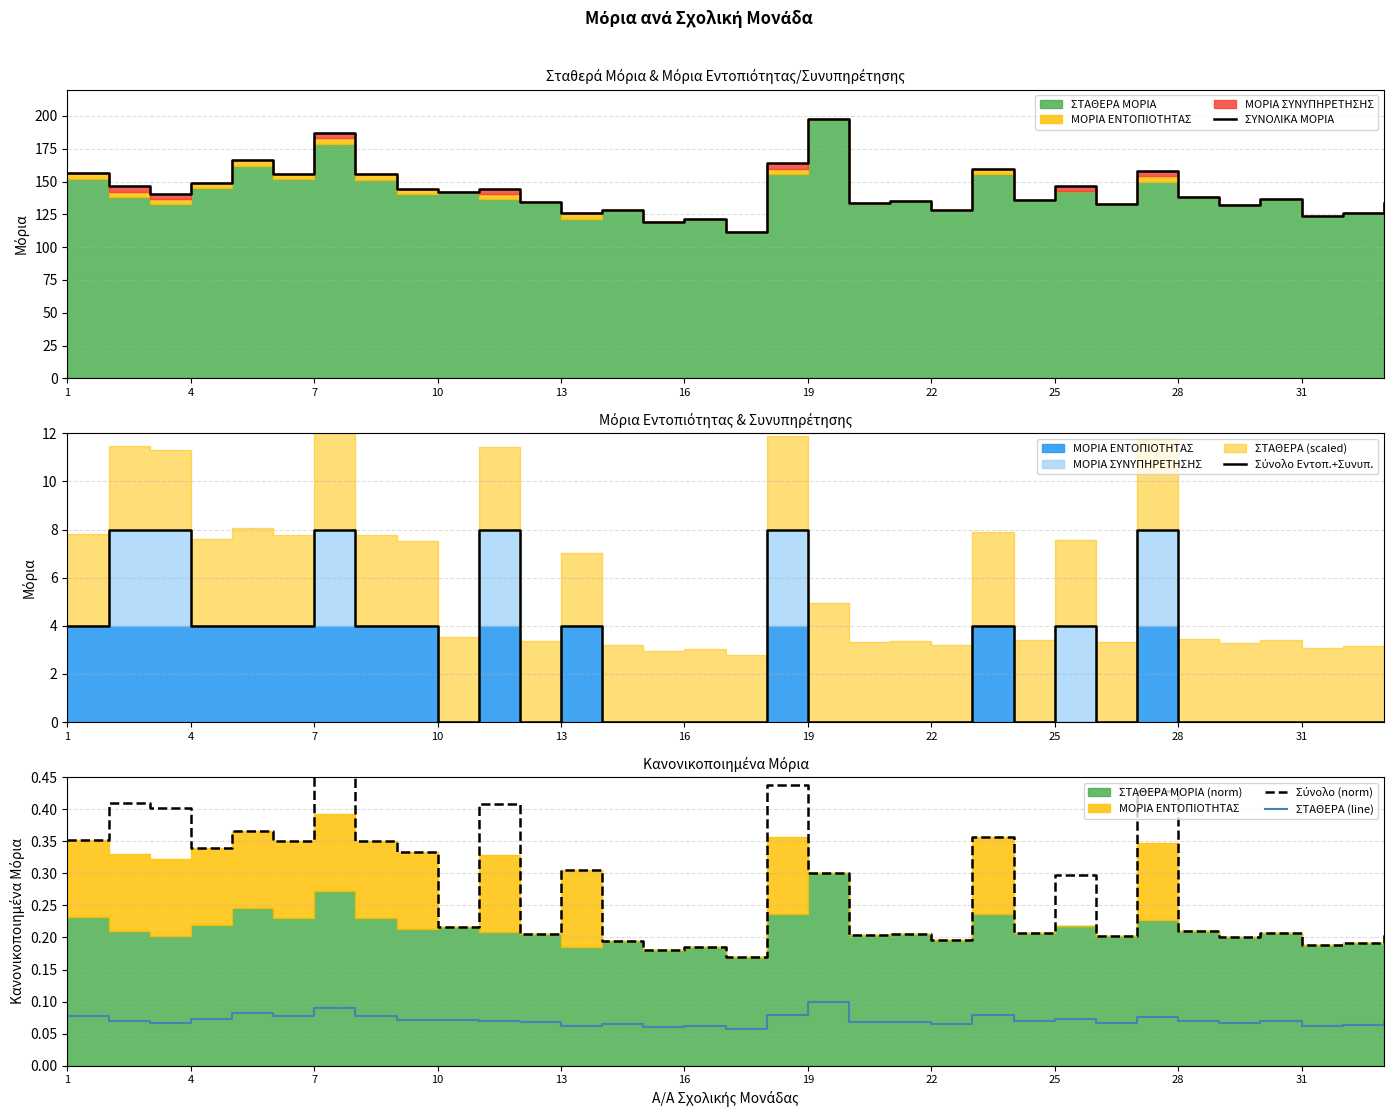

Between 31 and 26, which is larger?

26